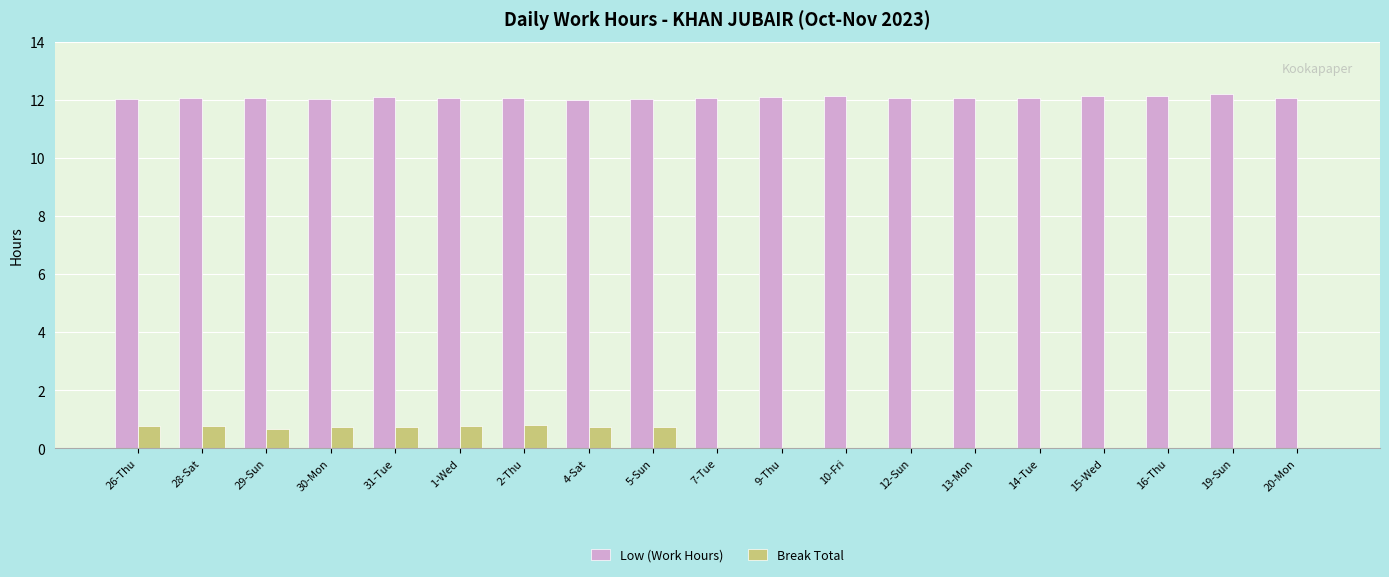

What is the maximum value for Low (Work Hours)?

12.2